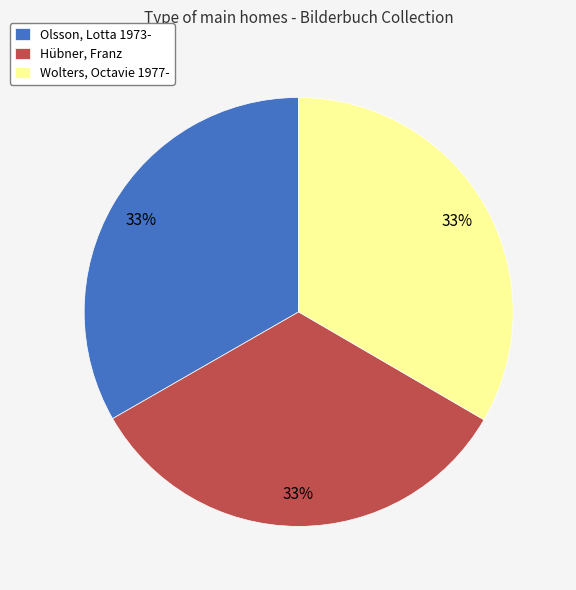

Is it true that Olsson, Lotta 1973- is 33% of the pie?

True